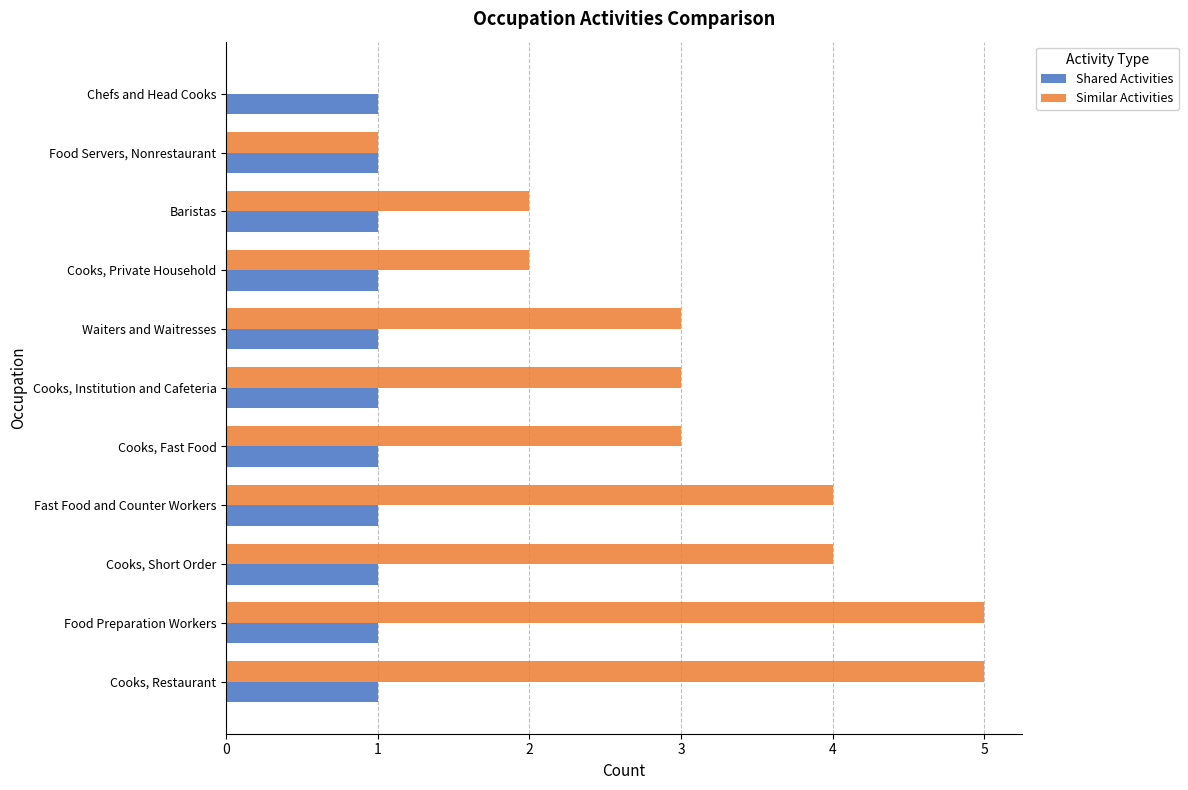

What is the maximum value shown in the chart?

5